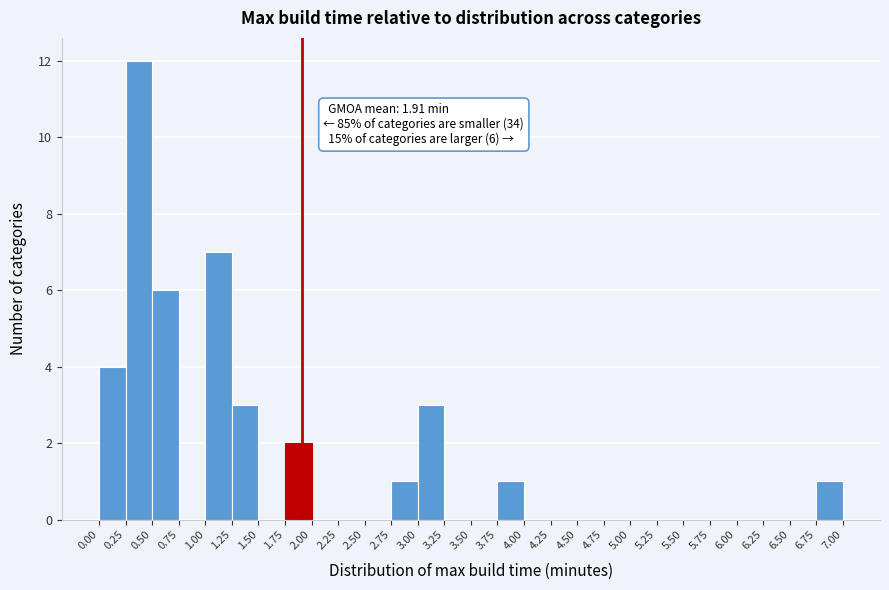

Which range on the x-axis has the tallest bar?

0.25 to 0.50